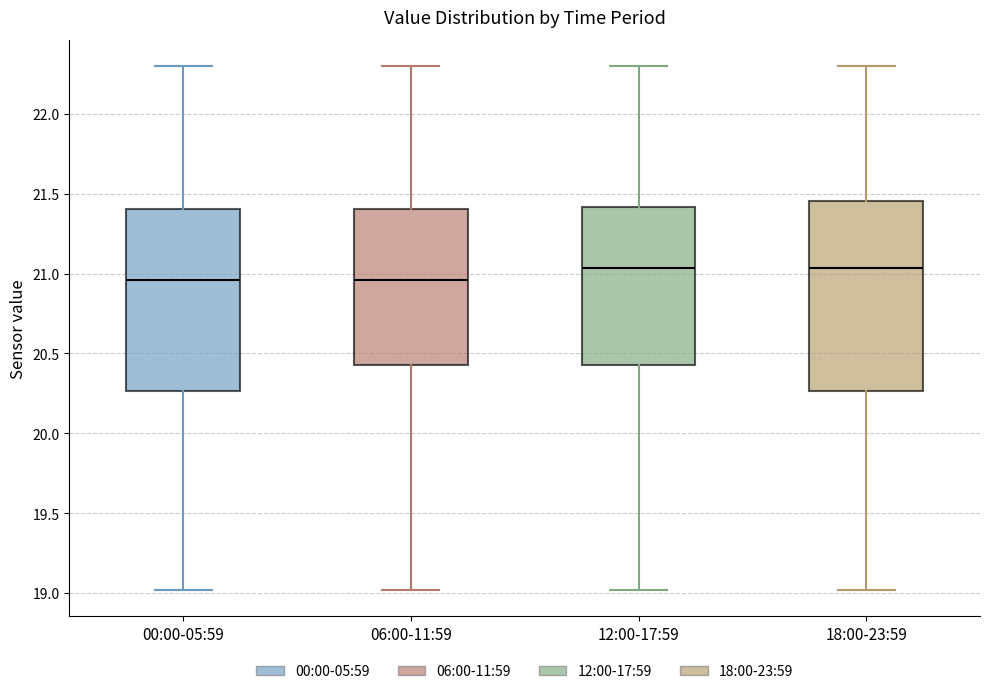

Reading left to right, transcribe this box plot: for each box, give where its median line is, the range the box spans, and where its two whiskers end, as read against the y-axis. The values are not printed on the chart, so give them approximately, as read against the axis.

00:00-05:59: median 20.95, box 20.25 to 21.40, whiskers 19.00 to 22.30
06:00-11:59: median 20.95, box 20.45 to 21.40, whiskers 19.00 to 22.30
12:00-17:59: median 21.05, box 20.45 to 21.40, whiskers 19.00 to 22.30
18:00-23:59: median 21.05, box 20.25 to 21.45, whiskers 19.00 to 22.30